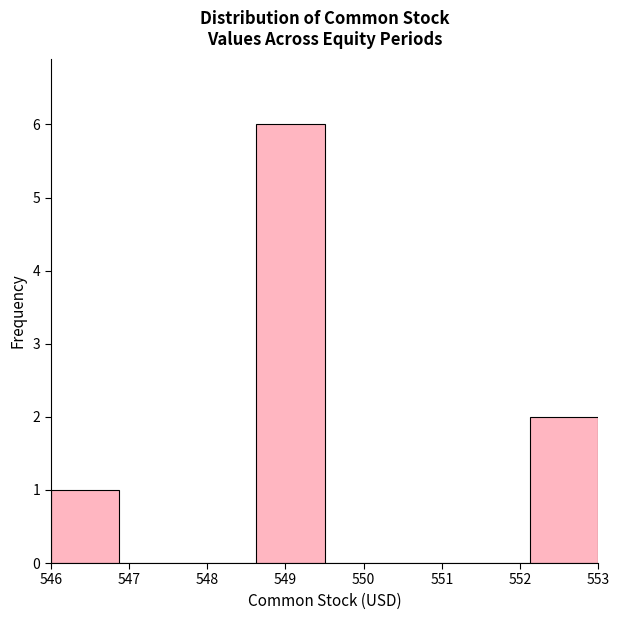

What is the height of the bar covering 552.1 to 553.0 on the x-axis? Neither the bar edges nor the heights are printed on the chart, so give them approximately, as read against the axes.

2